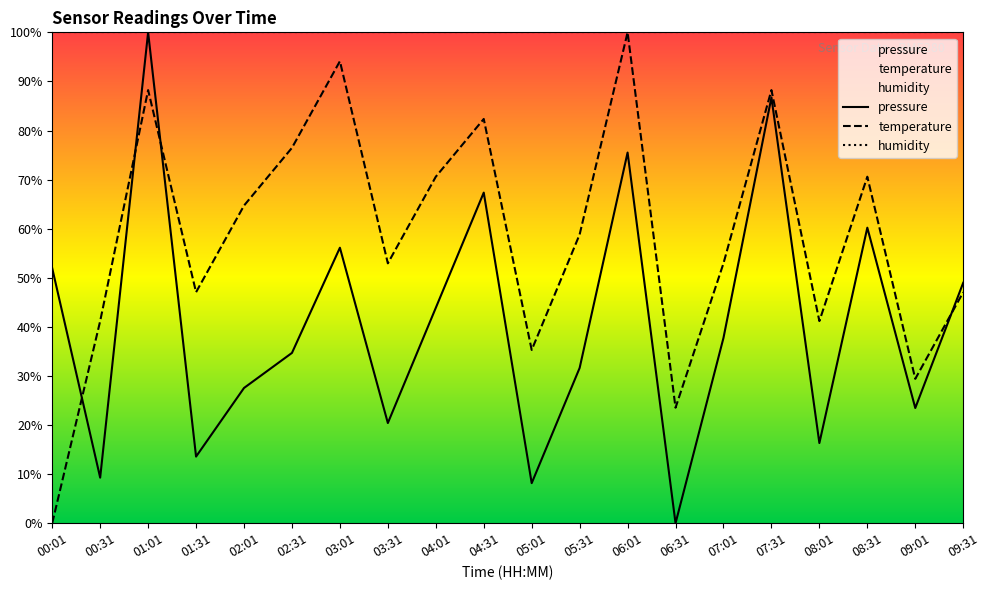

How many categories are shown in the chart?

20